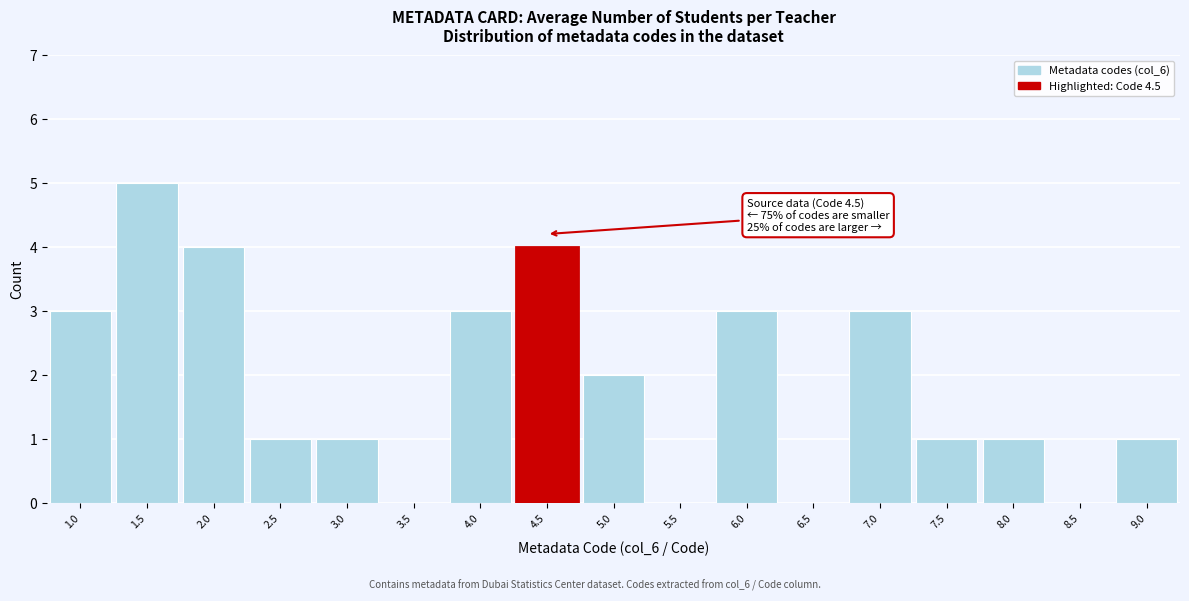

Over which range of the x-axis is the bar tallest?

1.25 to 1.75